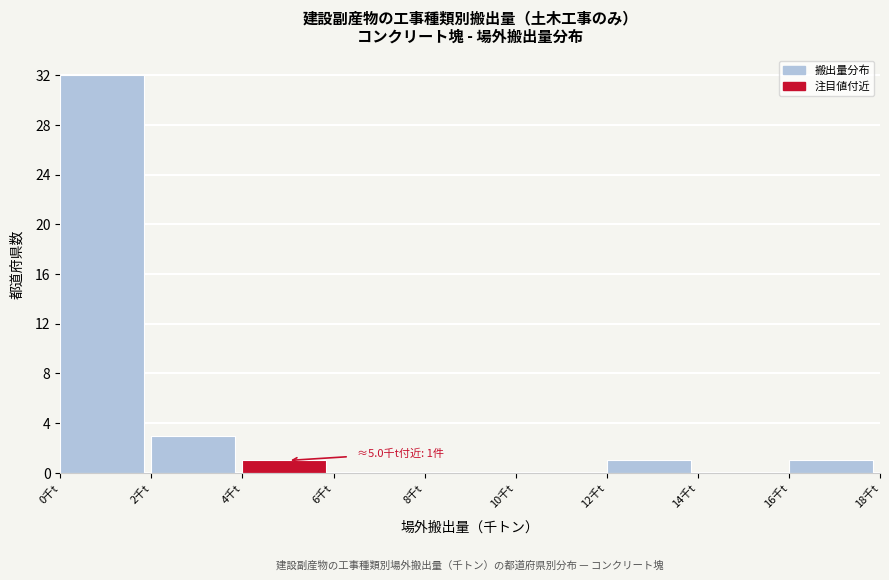

Over which range of the x-axis is the bar tallest?

0 to 2